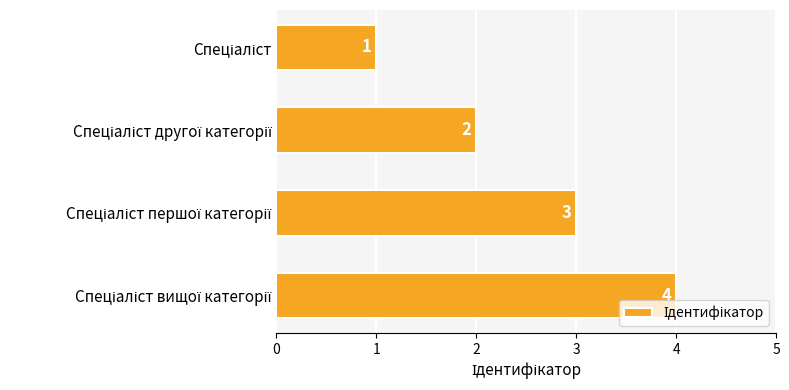

What is the difference between the second highest and minimum values?

2